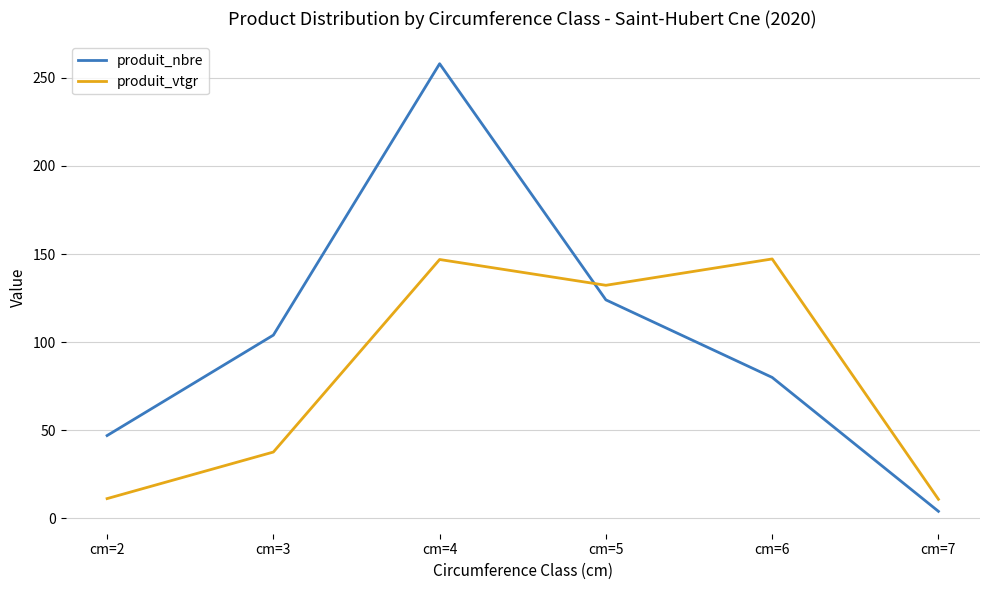

What is the difference between the produit_nbre values at cm=3 and cm=2?

57.0